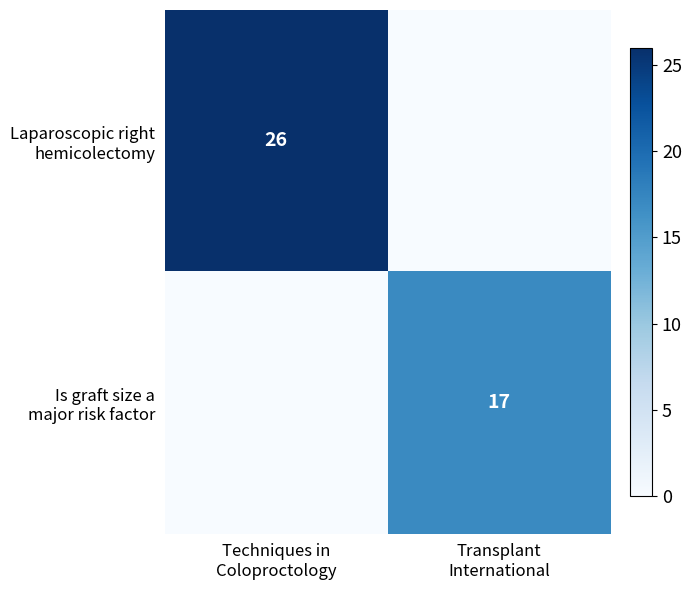

What is the highest value of the Laparoscopic right hemicolectomy series?

26